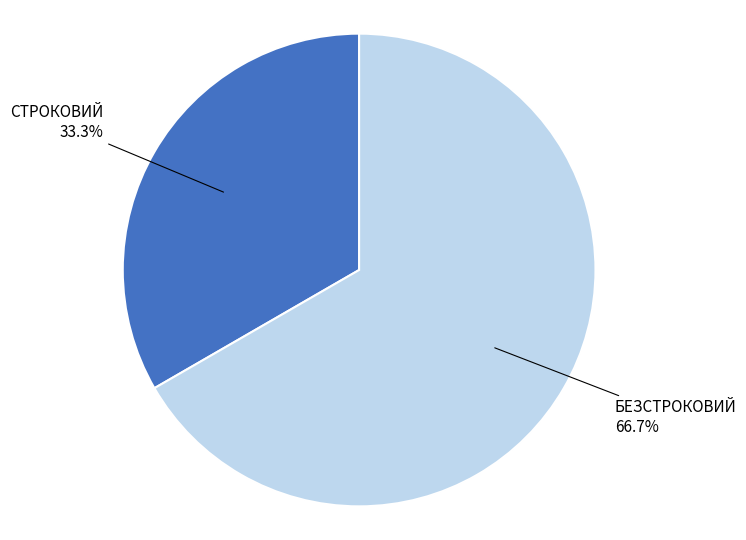

Is there a majority slice in this chart?

Yes